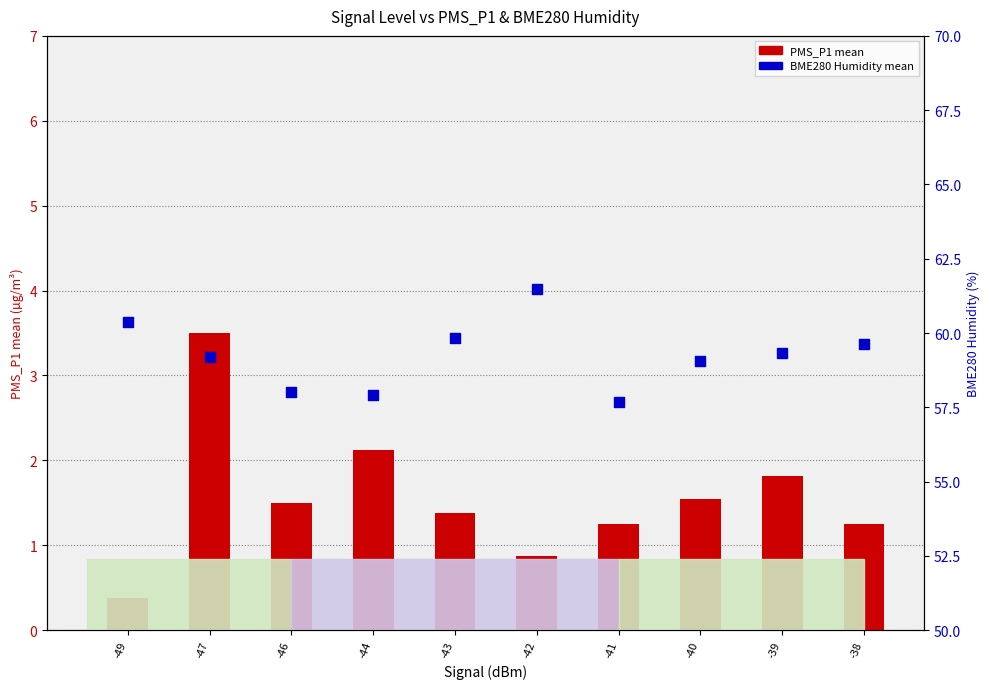

Which series reaches the maximum Y coordinate?

BME280 Humidity mean